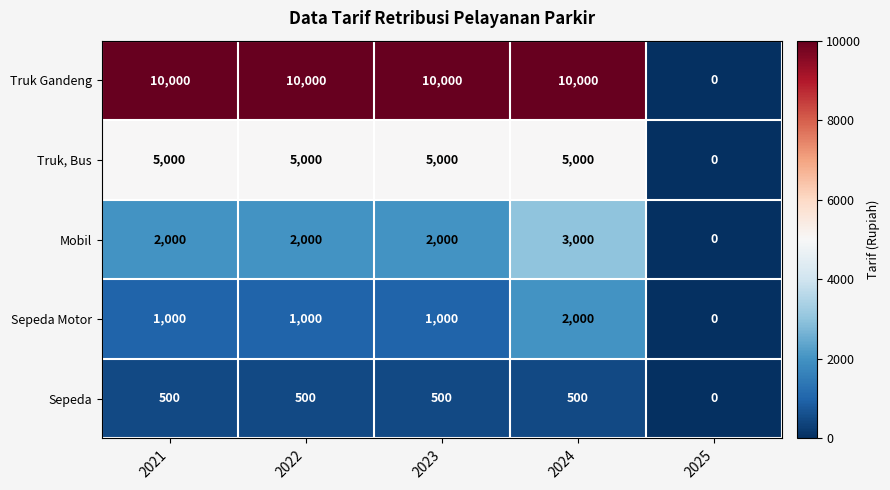

List the series in order of their peak value, lowest first.

Sepeda, Sepeda Motor, Mobil, Truk, Bus, Truk Gandeng